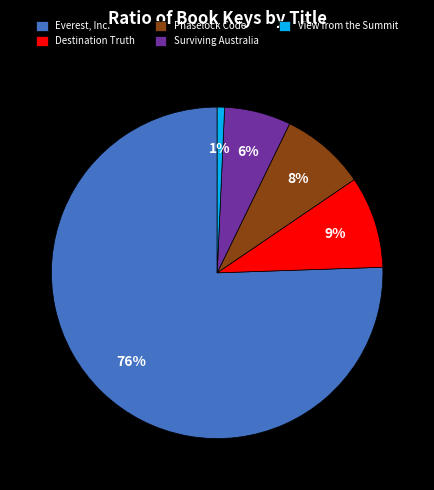

Rank the categories by value from highest to lowest.

Everest, Inc., Destination Truth, Phaselock Code, Surviving Australia, View from the Summit